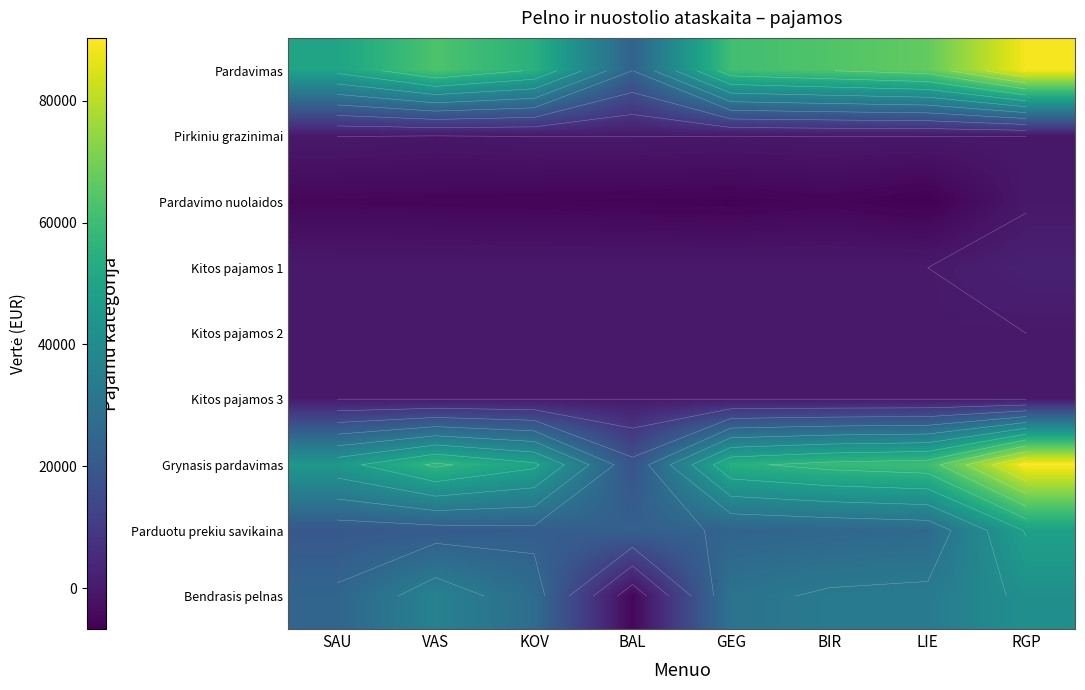

Rank the series by their maximum value, from highest to lowest.

Grynasis pardavimas, Pardavimas, Parduotu prekiu savikaina, Bendrasis pelnas, Kitos pajamos 1, Pirkiniu grazinimai, Kitos pajamos 2, Kitos pajamos 3, Pardavimo nuolaidos